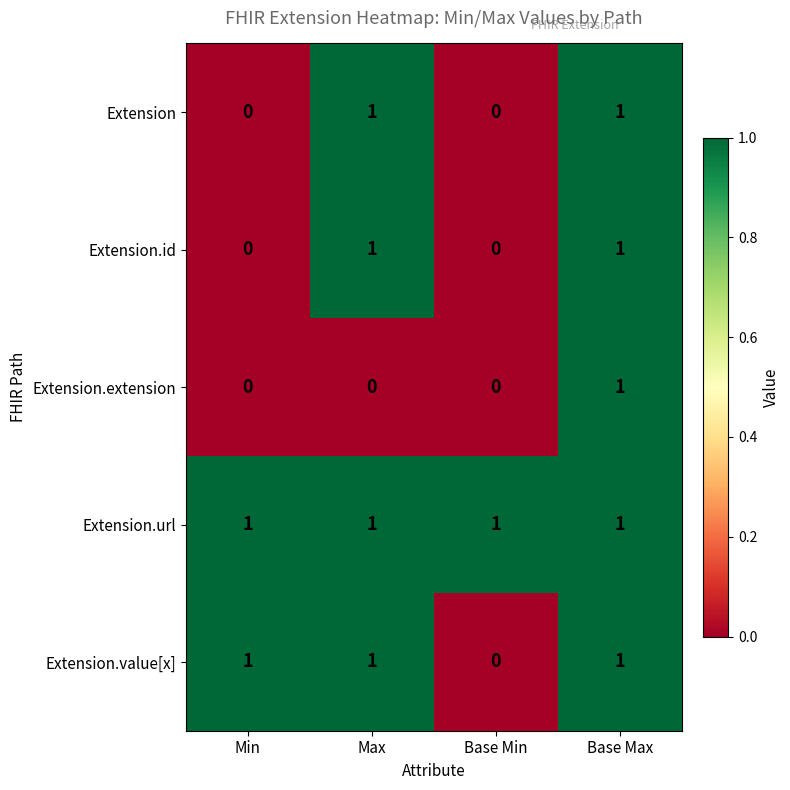

Which series has the largest total across all categories?

Extension.url